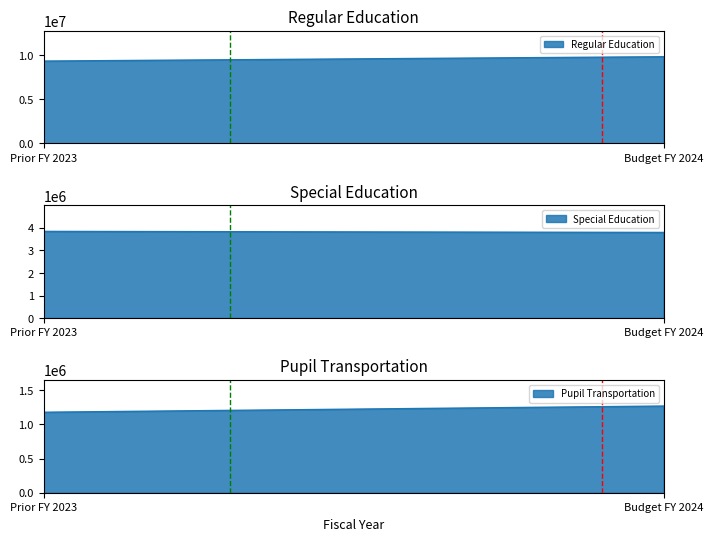

At which label does Regular Education reach its minimum?

Prior FY 2023